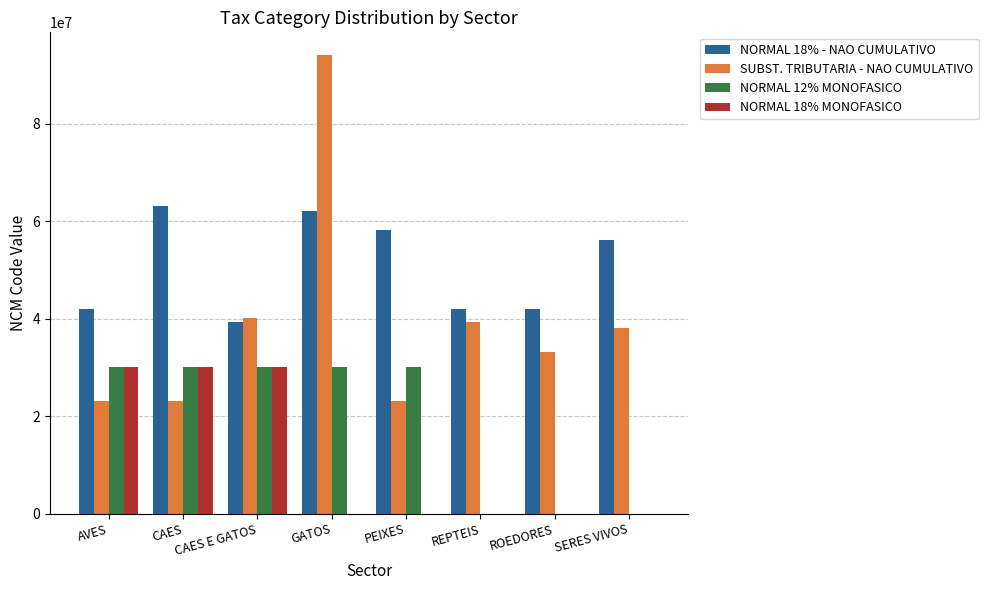

Between GATOS and REPTEIS, which series saw the biggest shift?

SUBST. TRIBUTARIA - NAO CUMULATIVO